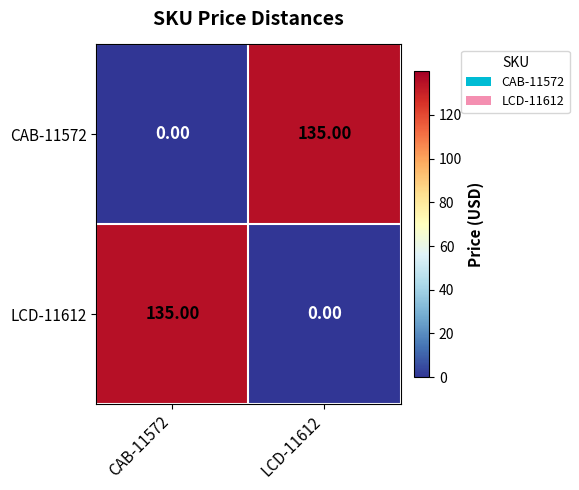

What is the total value across all series at CAB-11572?

135